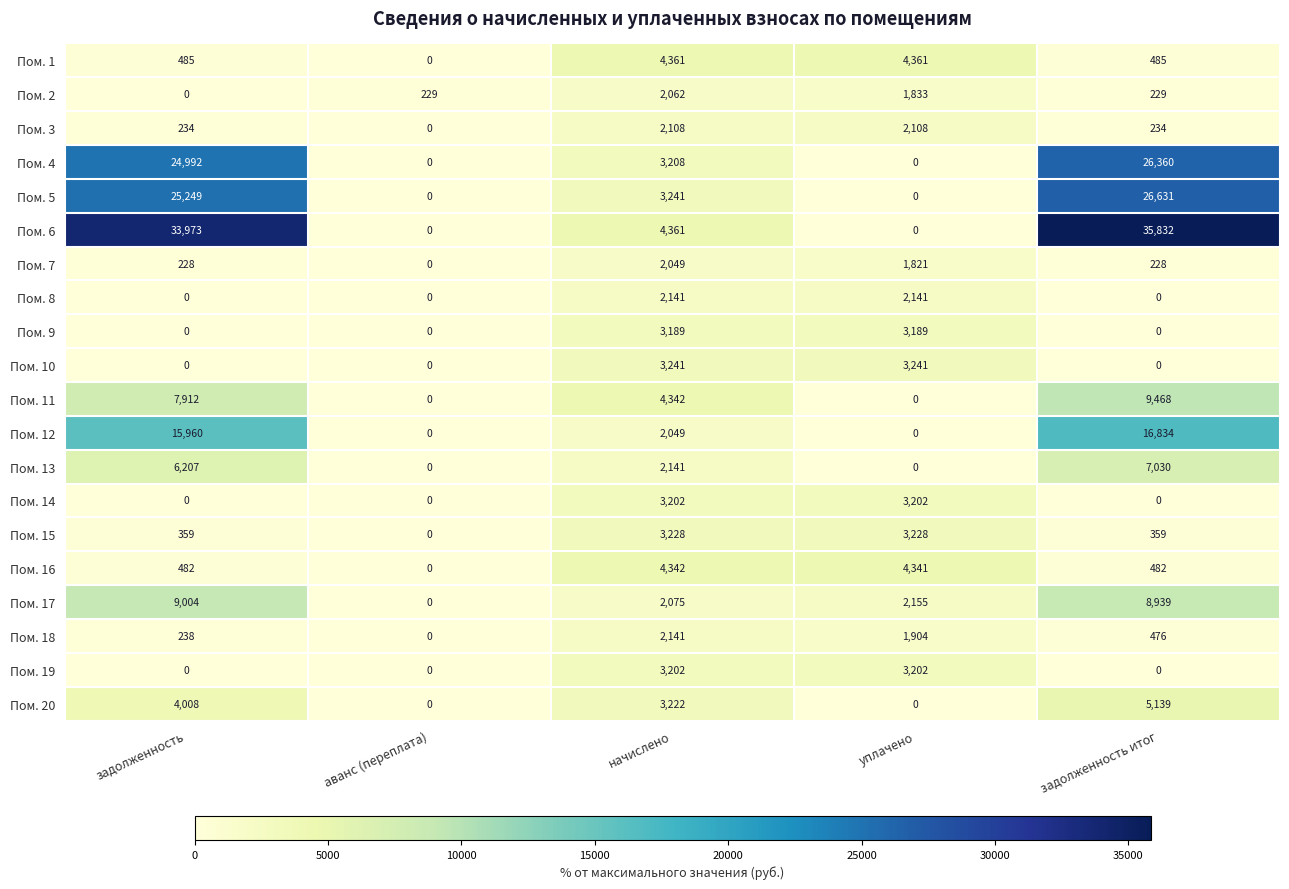

Which series has the widest spread of values?

Пом. 6